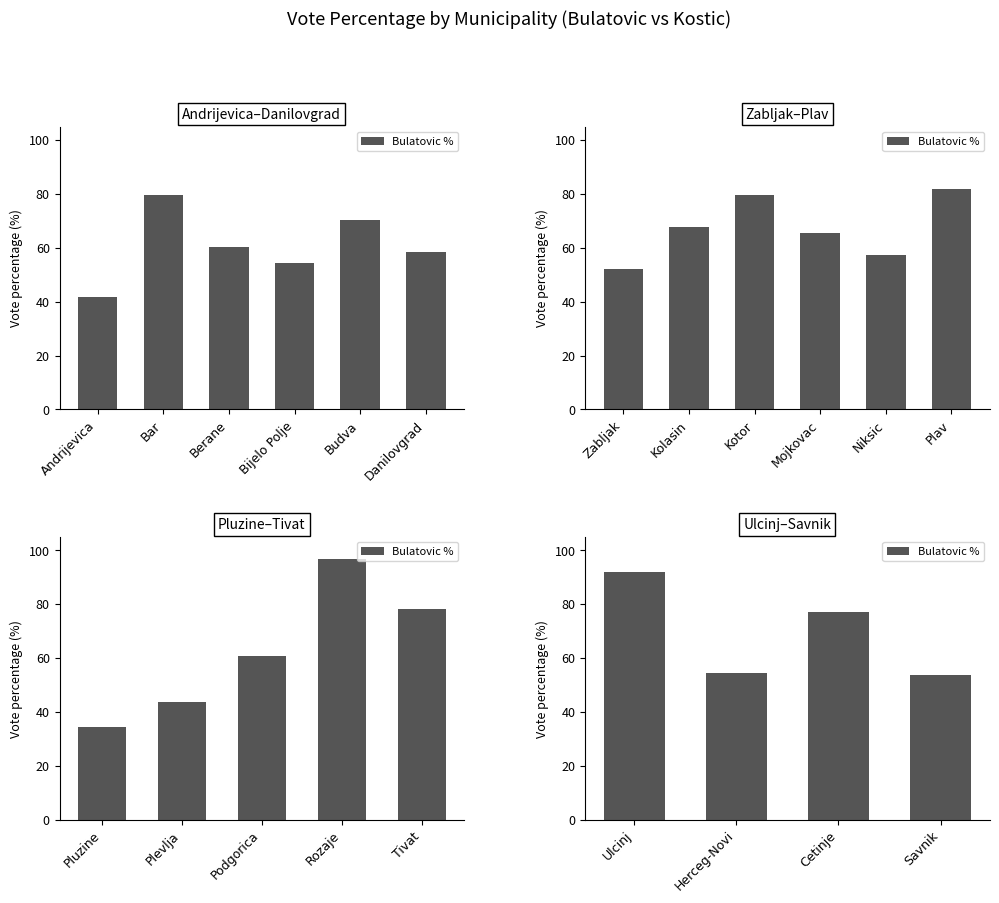

Does the chart contain any negative values?

No